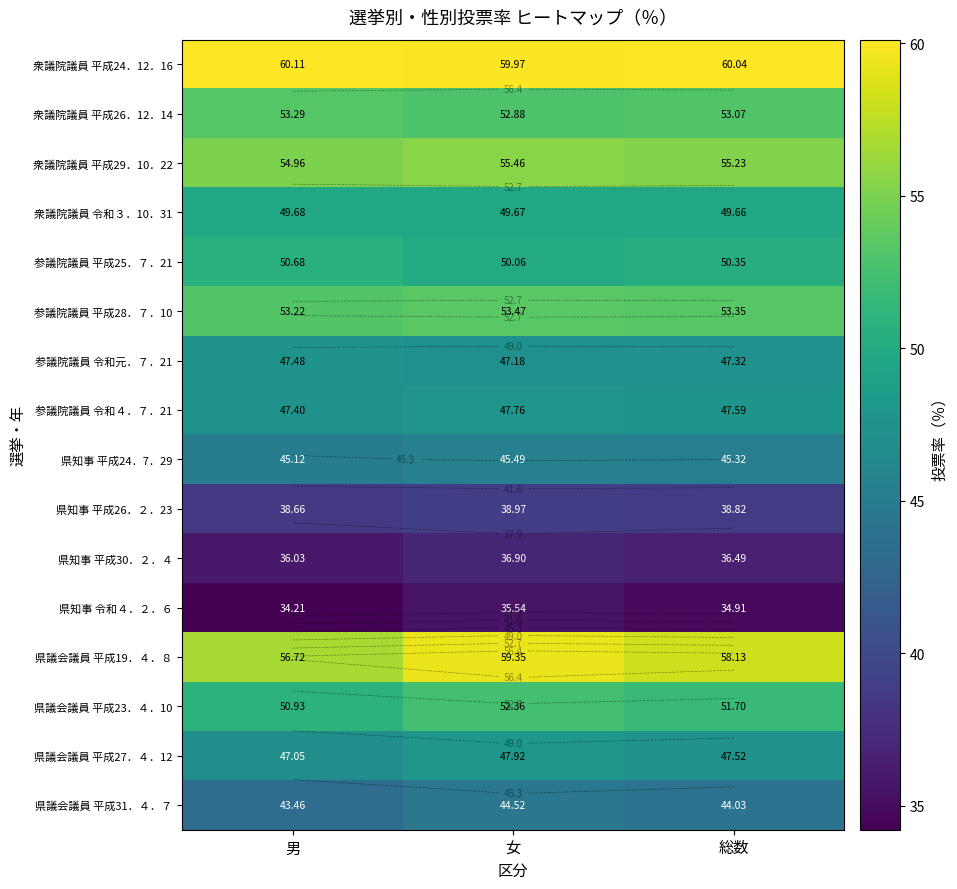

Which has a higher value, 男 or 総数?

男